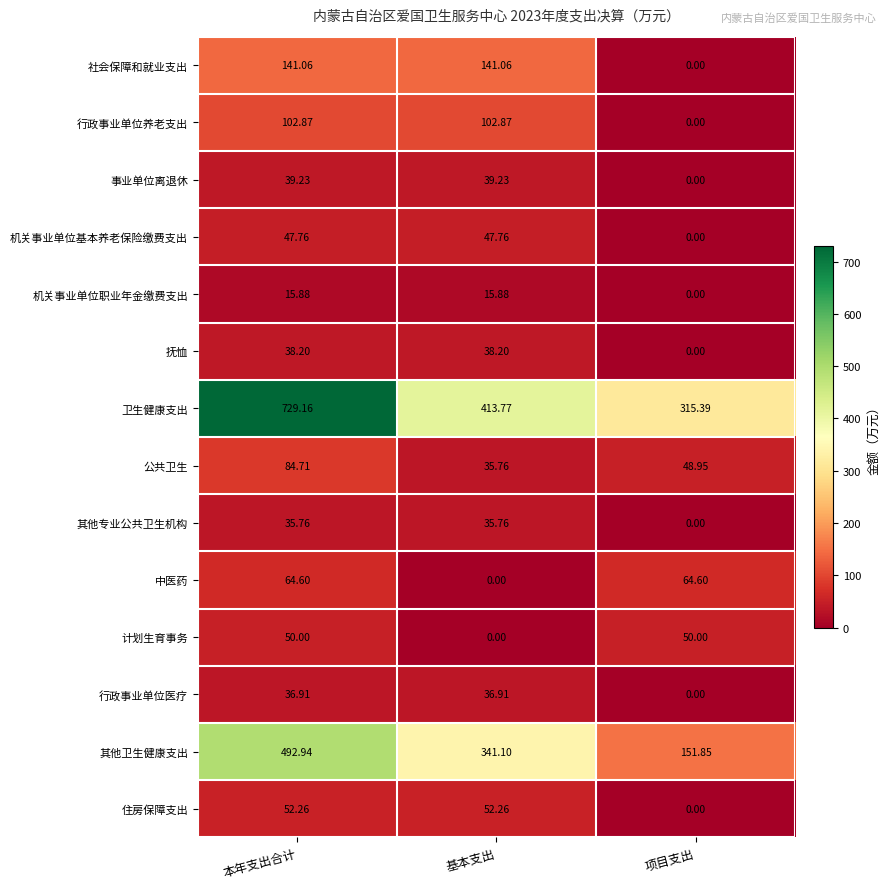

Which series has the largest range (max minus min)?

卫生健康支出